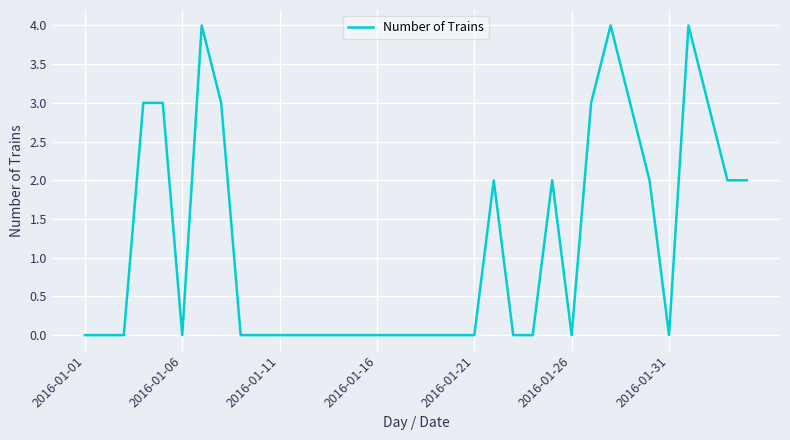

What is the greatest value displayed?

4